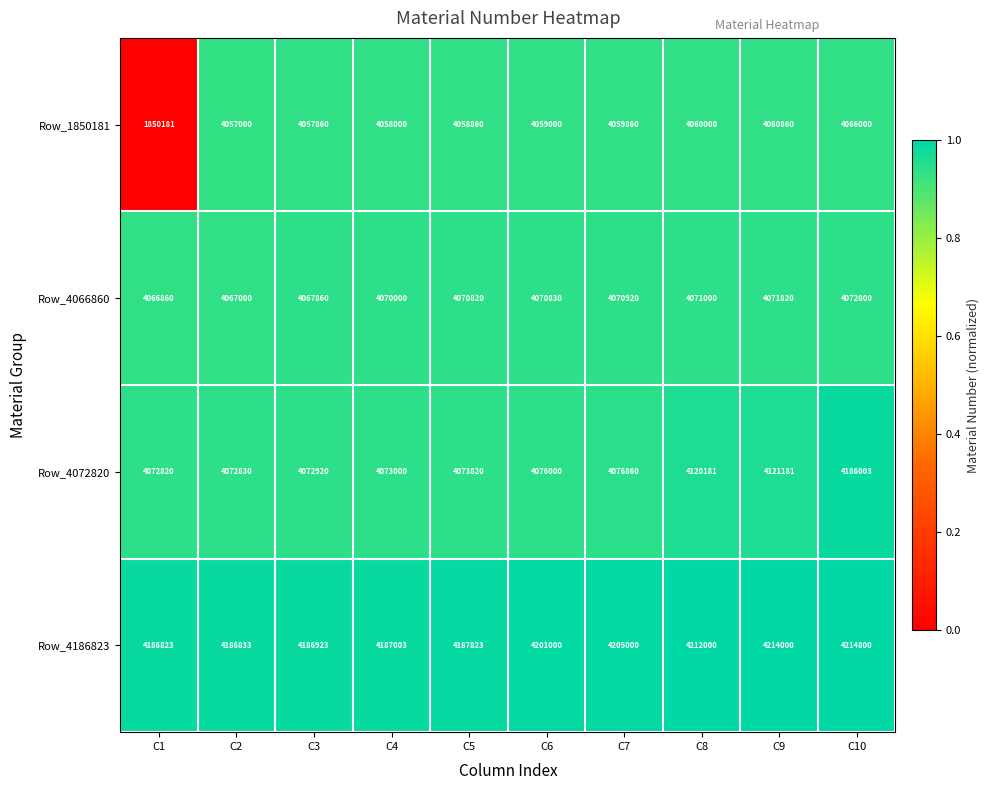

What is the difference between the maximum and second lowest values in the Row_1850181 series?

9000